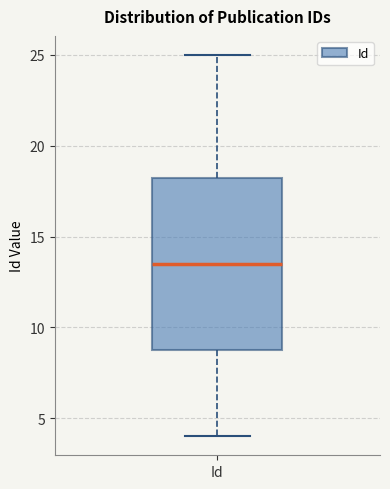

Where does the upper whisker of the box for Id end on the y-axis? The values are not printed on the chart, so give them approximately, as read against the axis.

25.0